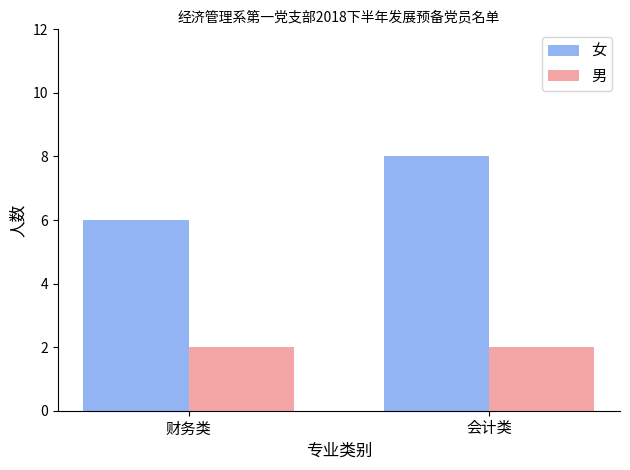

What is the average value of the 女 series?

7